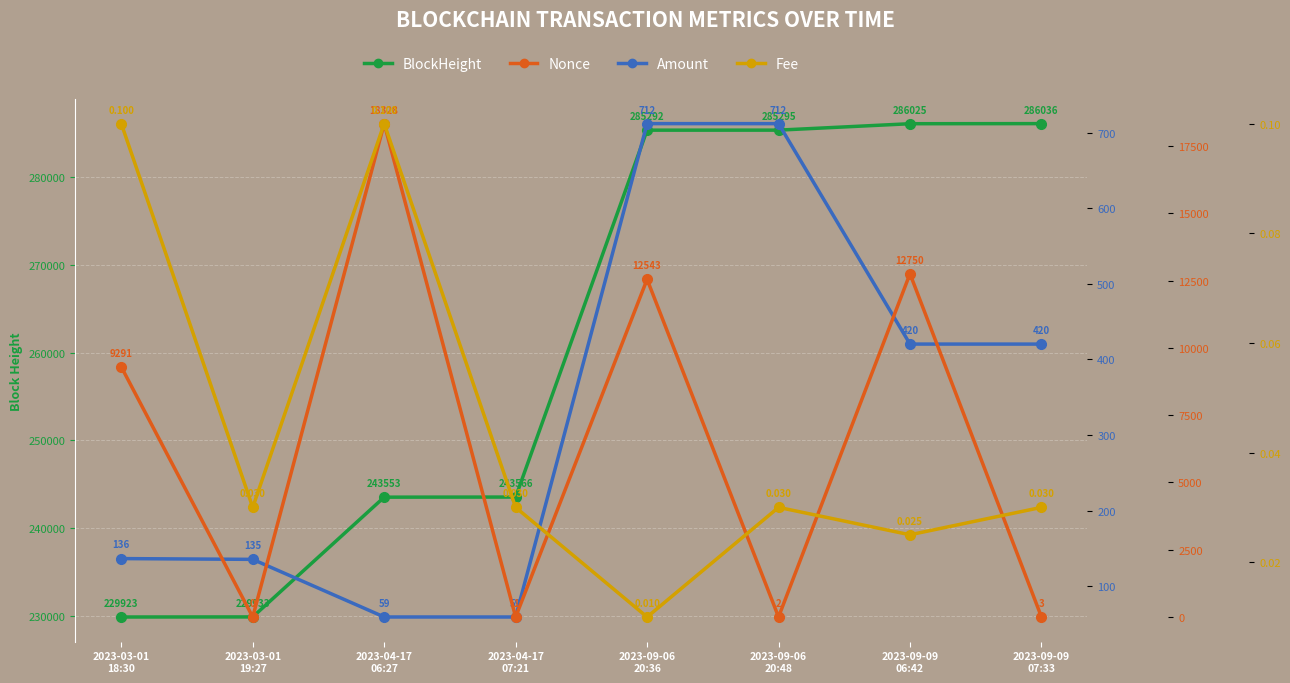

Rank the series by their maximum value, from highest to lowest.

BlockHeight, Nonce, Amount, Fee